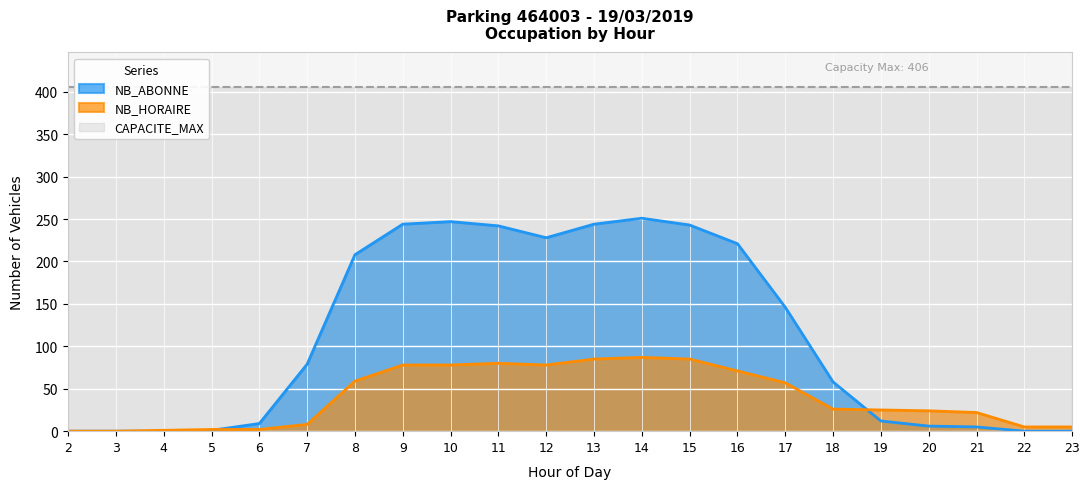

At which category does NB_ABONNE reach its first local peak?

10